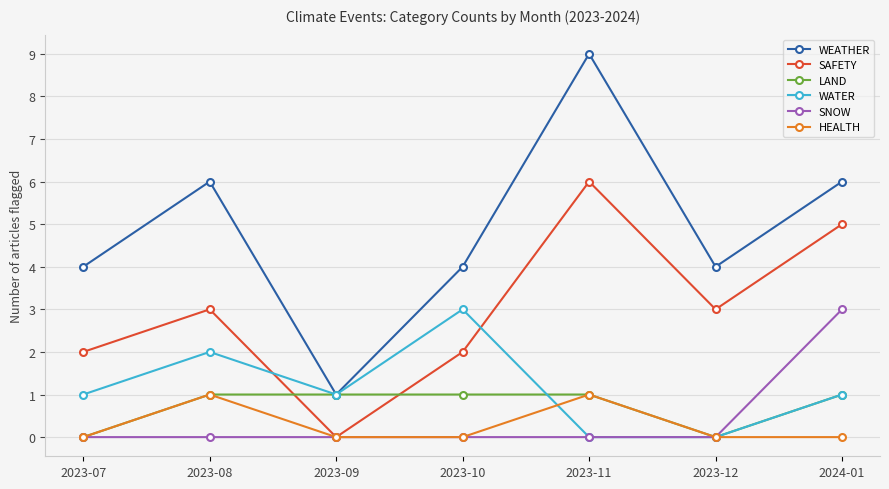

What position from the left is 2023-11?

5